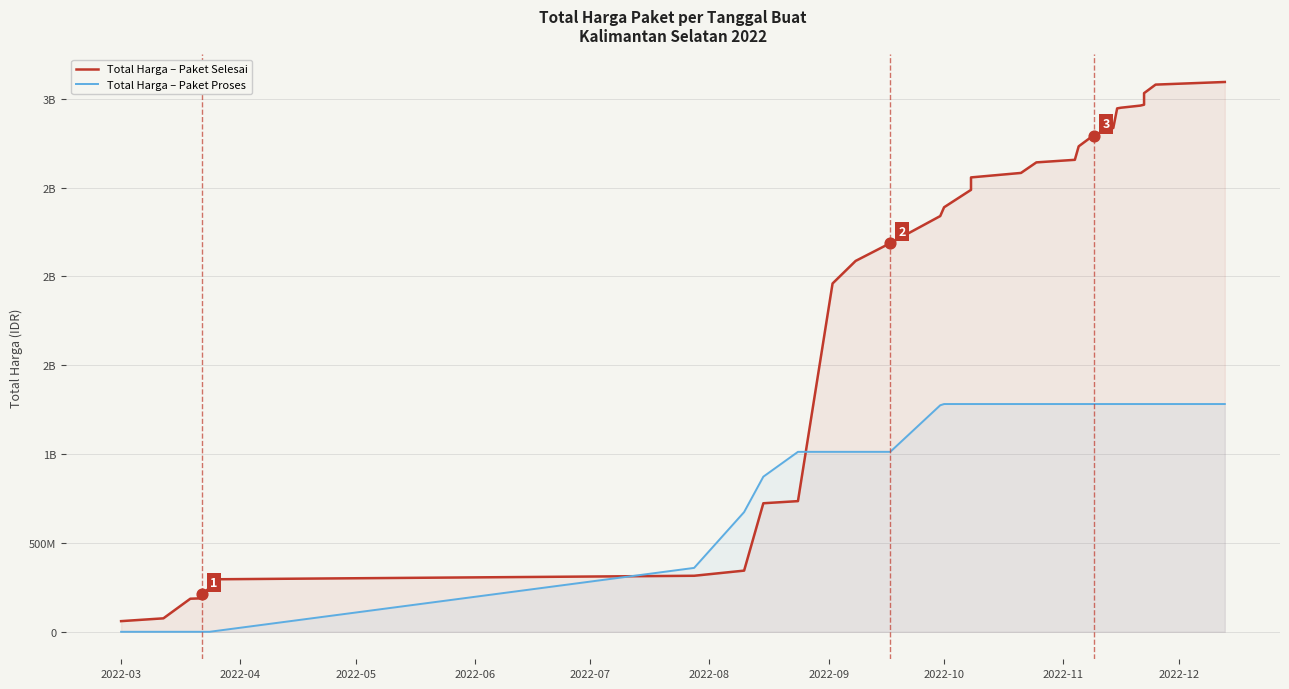

Which series contains the lowest Y value?

Total Harga – Paket Proses